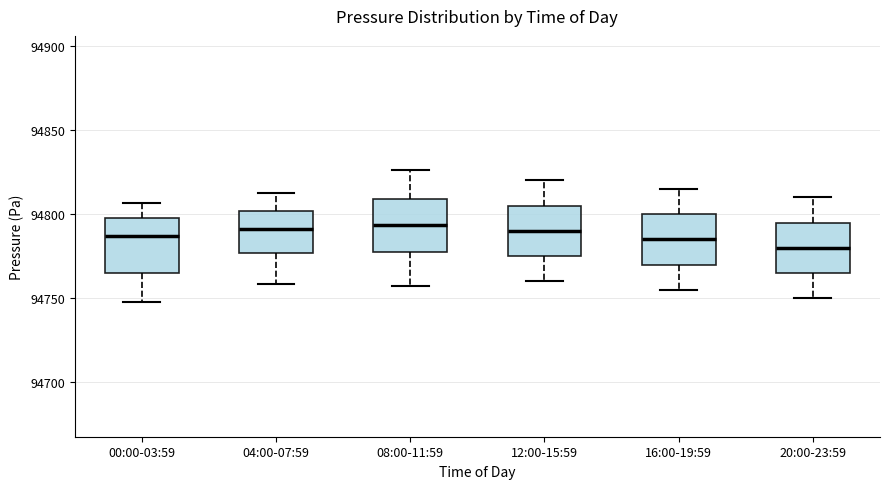

Reading left to right, transcribe this box plot: for each box, give where its median line is, the range the box spans, and where its two whiskers end, as read against the y-axis. The values are not printed on the chart, so give them approximately, as read against the axis.

00:00-03:59: median 94785, box 94765 to 94800, whiskers 94750 to 94805
04:00-07:59: median 94790, box 94775 to 94800, whiskers 94760 to 94815
08:00-11:59: median 94795, box 94780 to 94810, whiskers 94755 to 94825
12:00-15:59: median 94790, box 94775 to 94805, whiskers 94760 to 94820
16:00-19:59: median 94785, box 94770 to 94800, whiskers 94755 to 94815
20:00-23:59: median 94780, box 94765 to 94795, whiskers 94750 to 94810